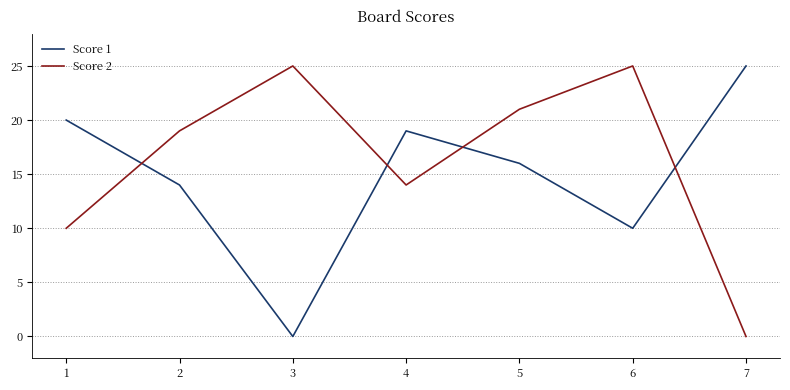

The value of Score 2 at 4 is 21. True or false?

False